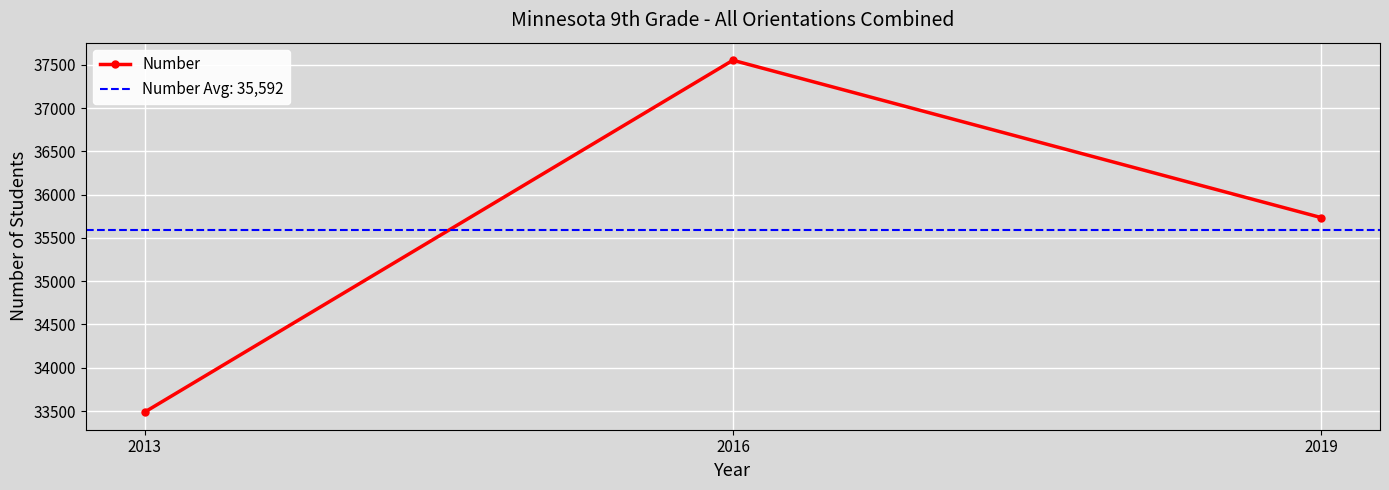

How many data points does each series have?

3